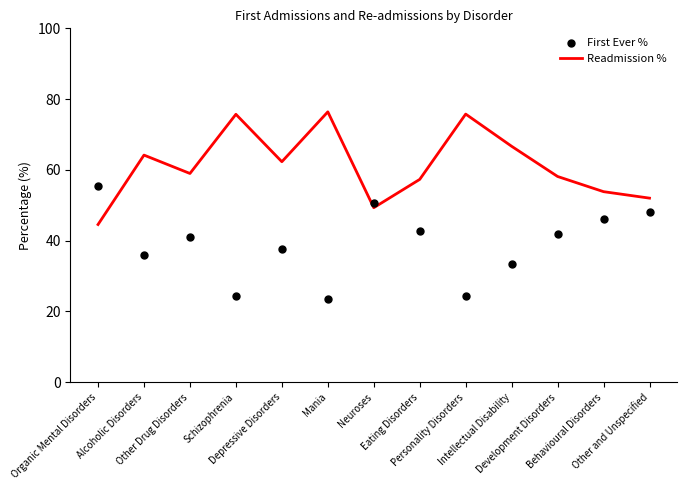

Which series has the largest total across all categories?

Readmission %